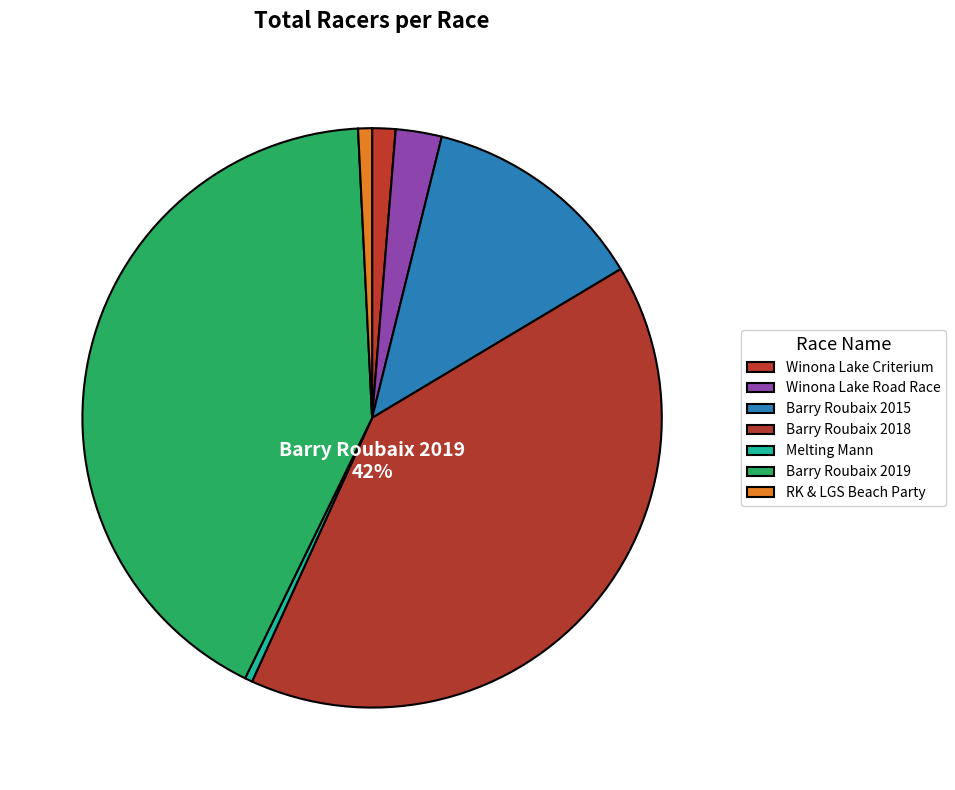

What is the ratio of the value at Barry Roubaix 2018 to the value at Winona Lake Road Race?

15.7